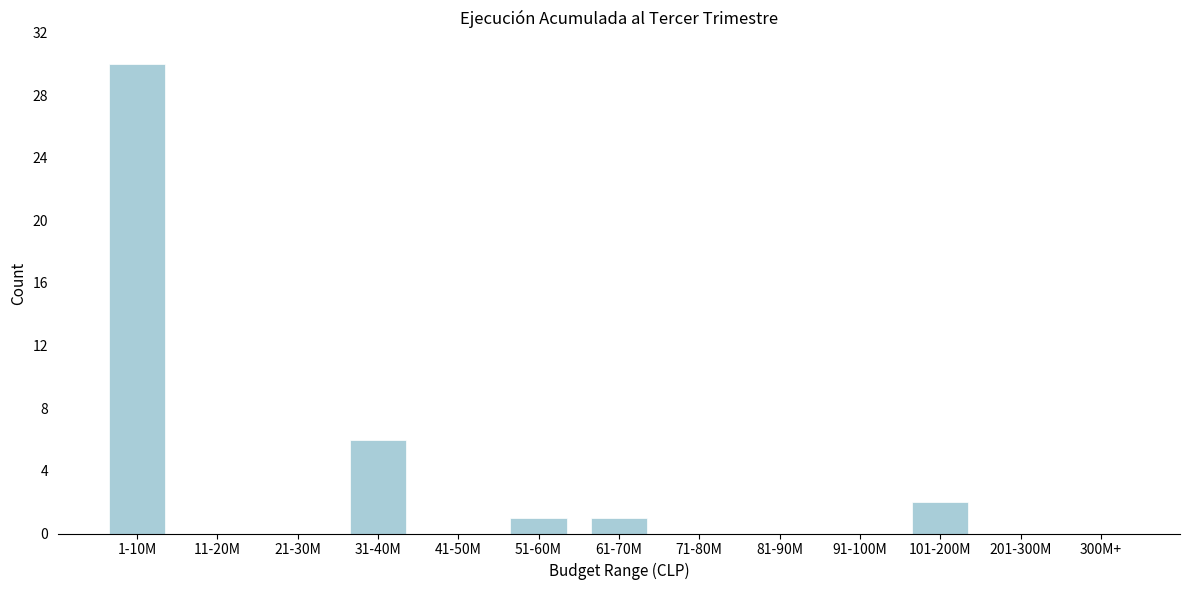

Reading left to right, what are all the values shown in this chart?

1-10M=30	11-20M=0	21-30M=0	31-40M=6	41-50M=0	51-60M=1	61-70M=1	71-80M=0	81-90M=0	91-100M=0	101-200M=2	201-300M=0	300M+=0